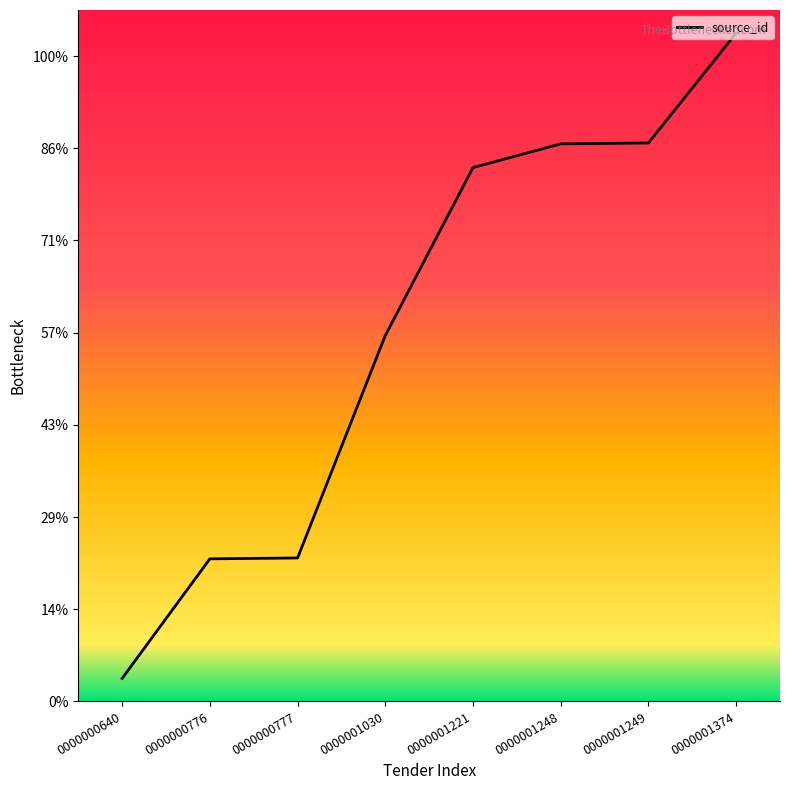

Does the chart have visible grid lines?

No